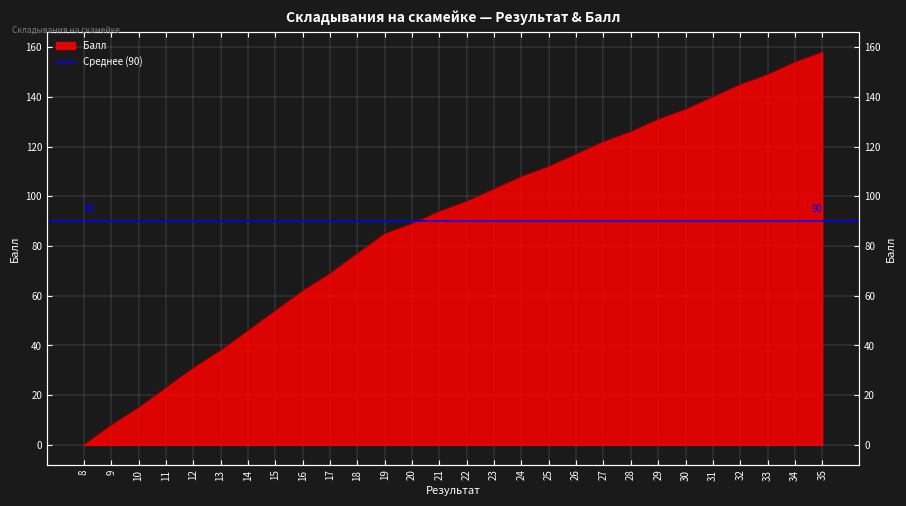

What is the value of the 4th point from the left?

23